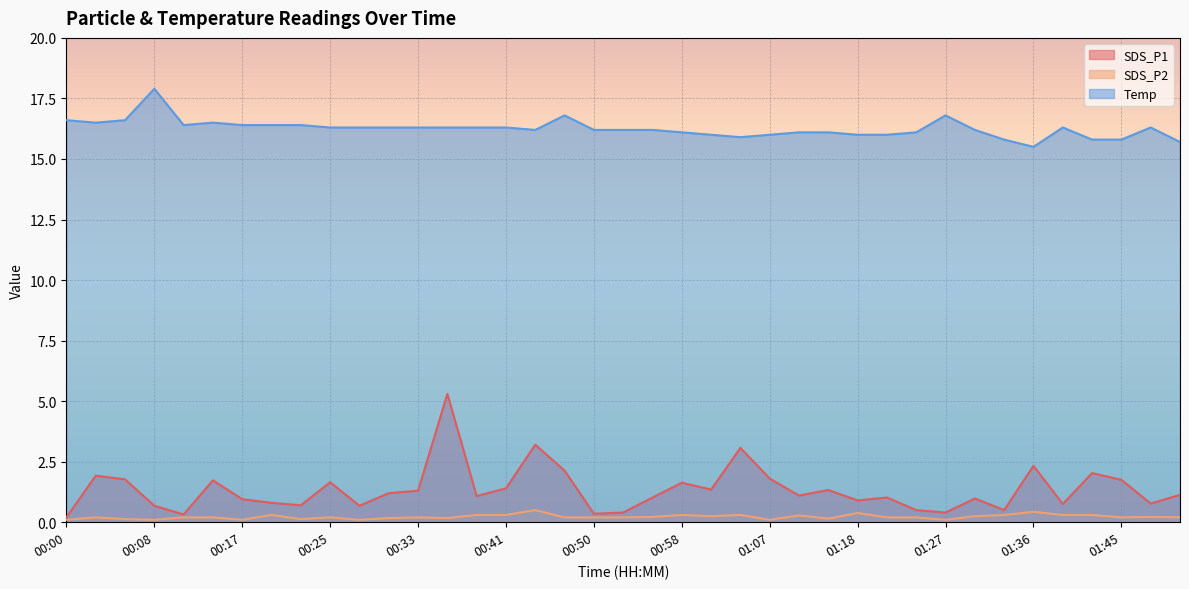

At which label does SDS_P1 reach its peak?

00:36